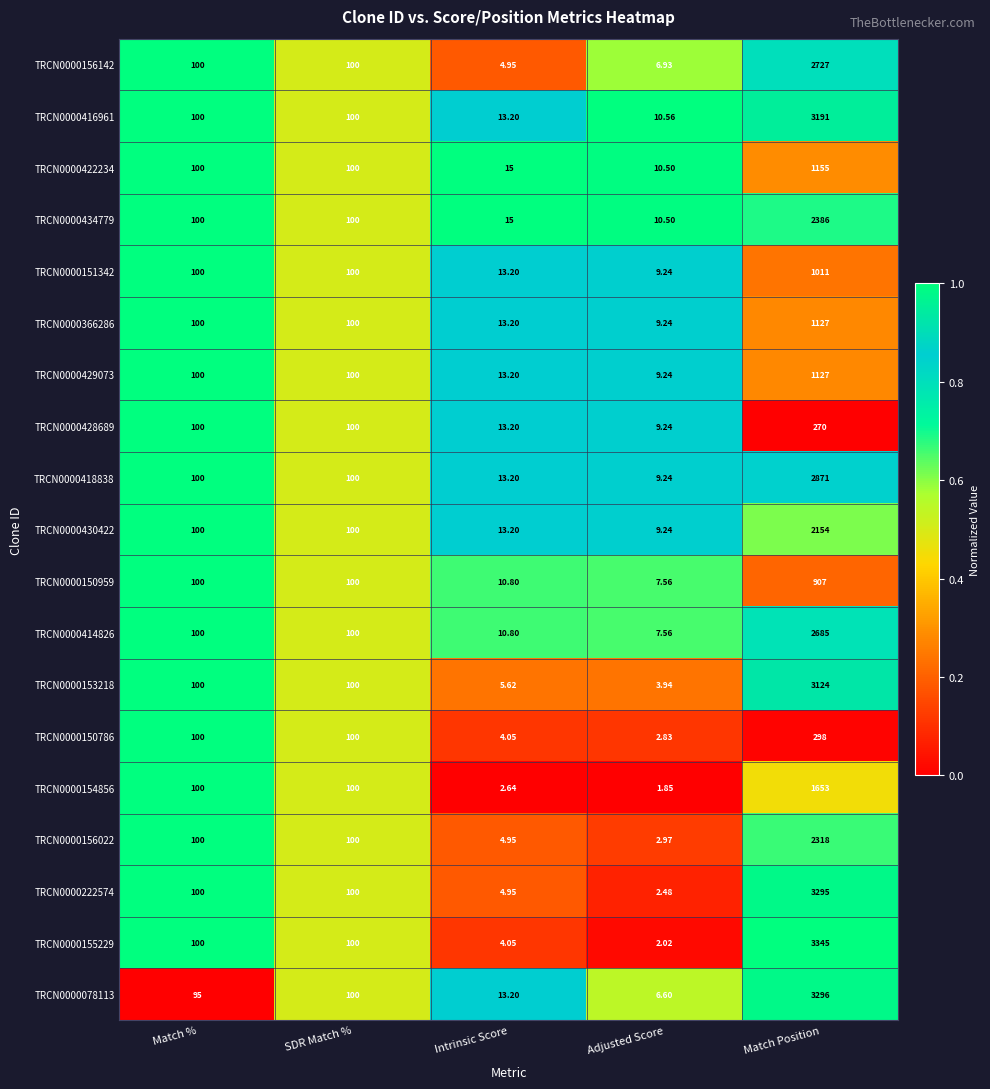

Which category has the highest value in the TRCN0000151342 series?

Match Position